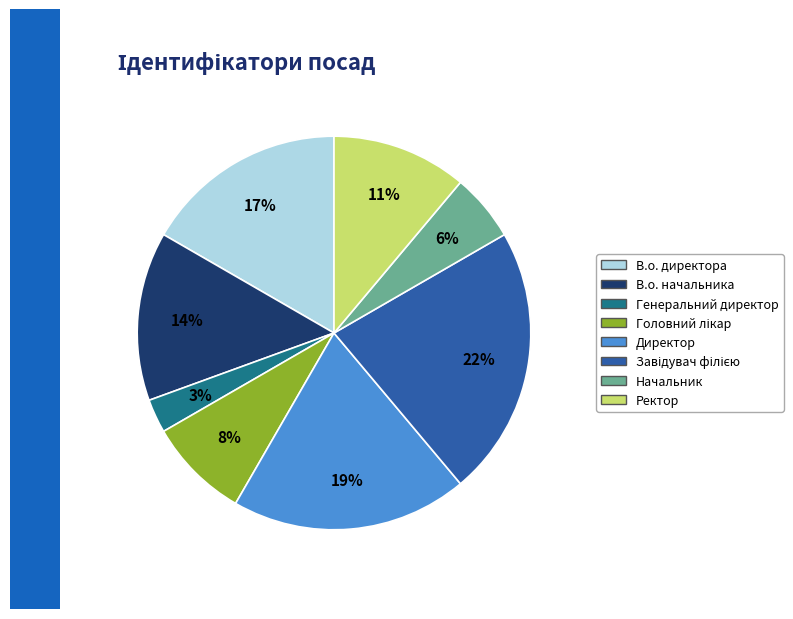

What percentage is the Генеральний директор slice, to the nearest percent?

3%